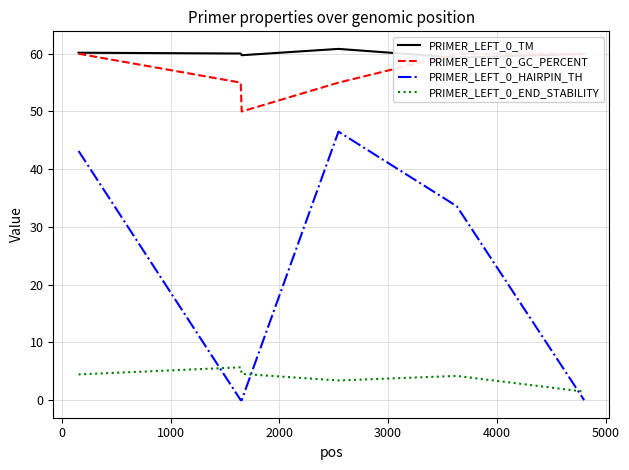

True or false: PRIMER_LEFT_0_END_STABILITY and PRIMER_LEFT_0_HAIRPIN_TH intersect in this chart.

True